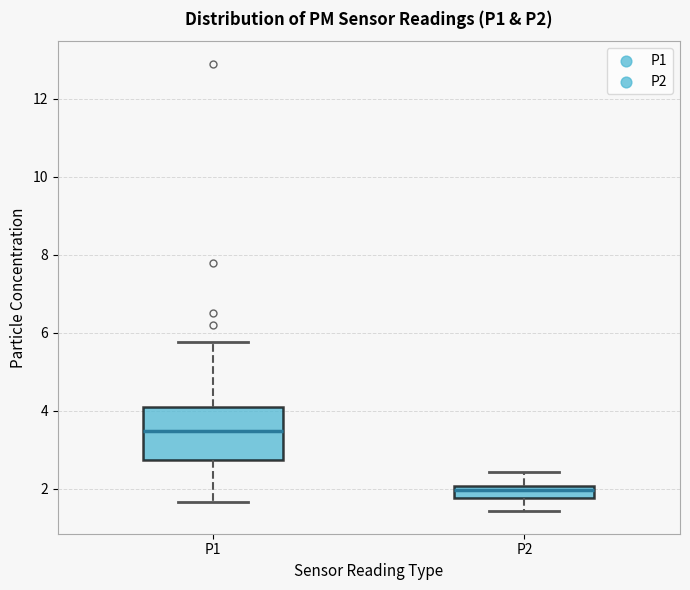

Which box is the tallest, from its lower edge to its upper edge?

P1